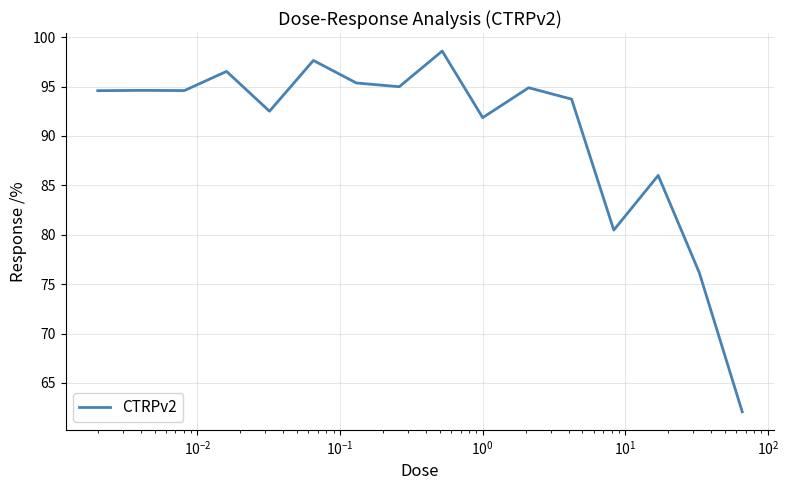

Does the chart have visible grid lines?

Yes